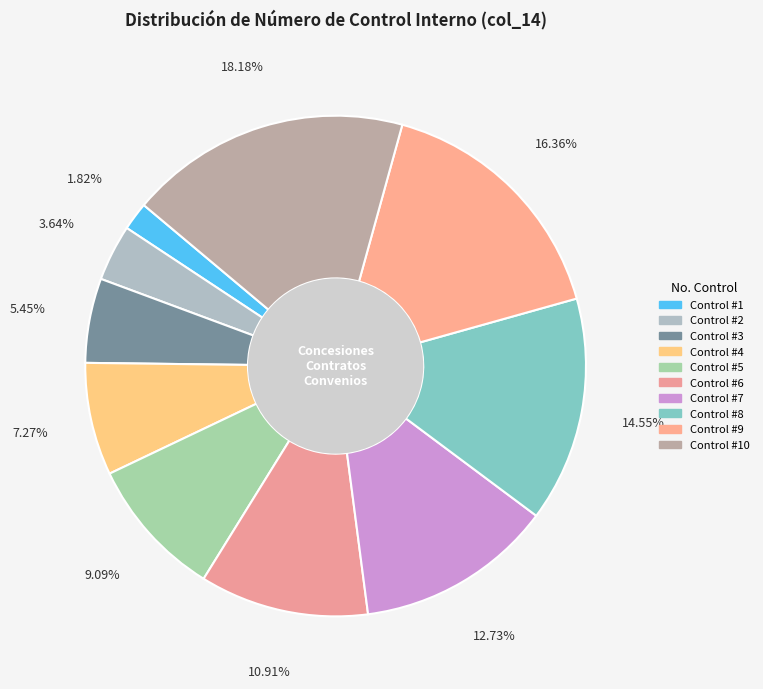

To the nearest percent, what is the average slice percentage?

10%